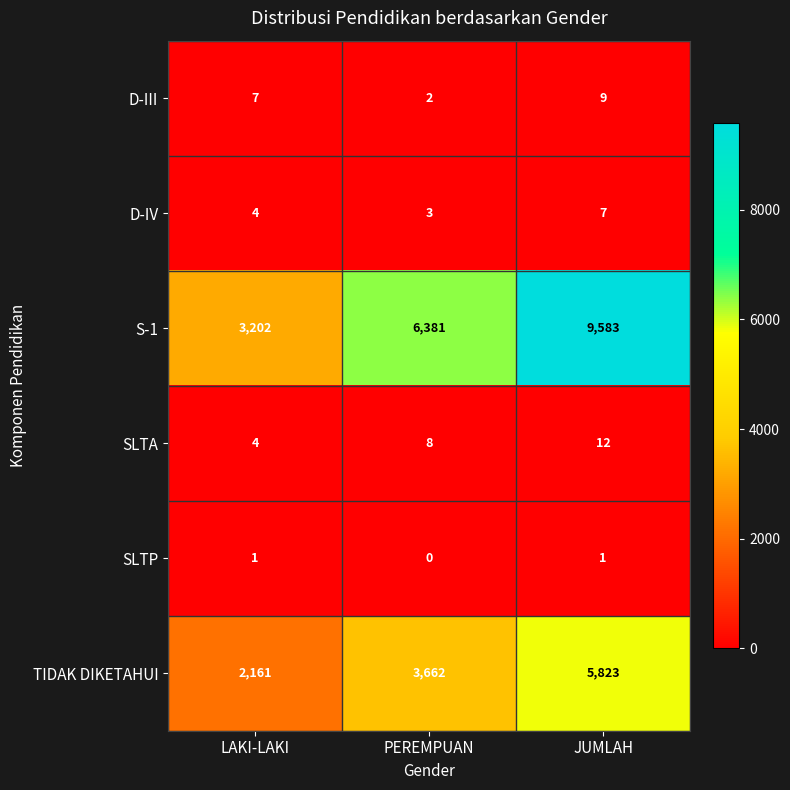

At how many categories does at least one series exceed 812?

3